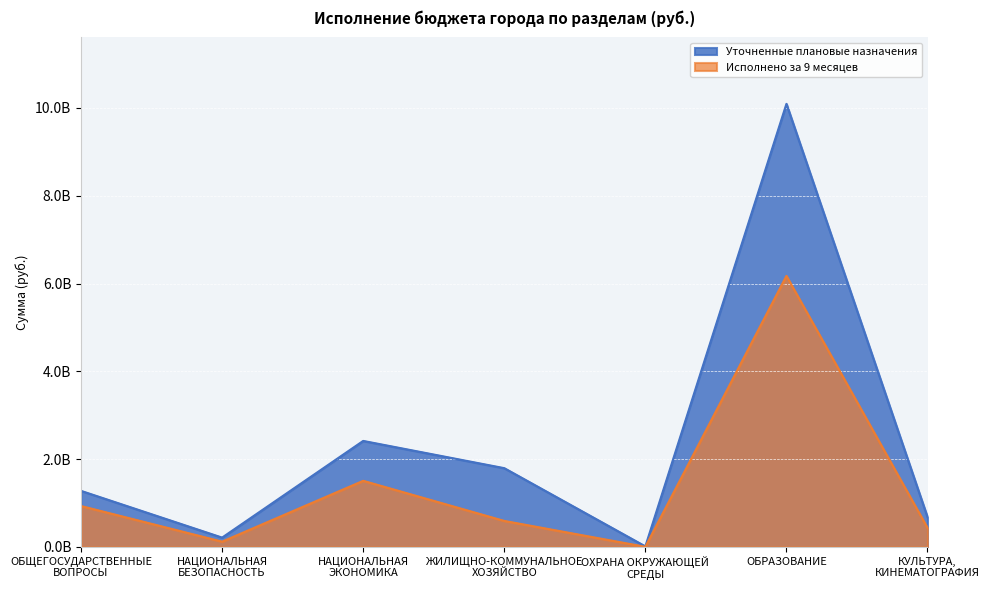

Reading left to right, list all the values displayed in this chart.

Уточненные плановые назначения: 1276043410.0	211497560.0	2413959914.0	1793459792.8	11301200.0	10092385350.2	675909100.4
Исполнено за 9 месяцев: 930913277.2	119246940.7	1505113667.8	591411428.2	1552430.1	6172979825.8	432094643.0